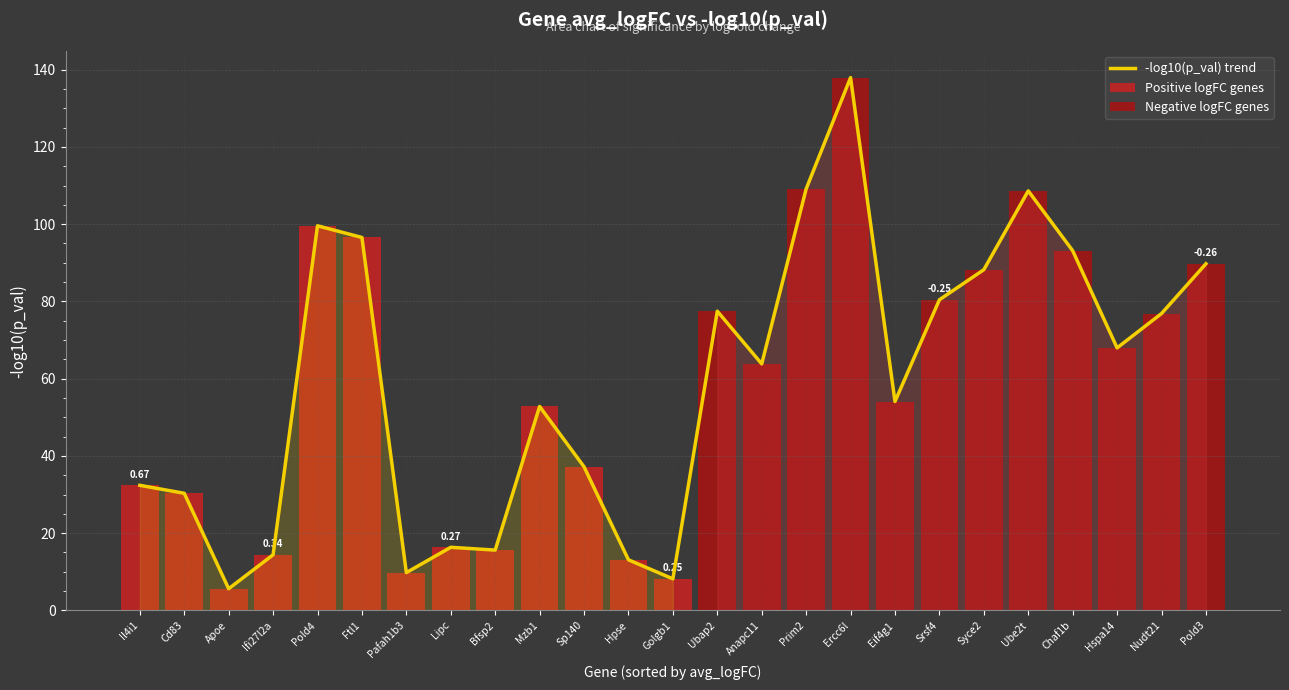

Which label corresponds to the smallest value in the chart?

Apoe